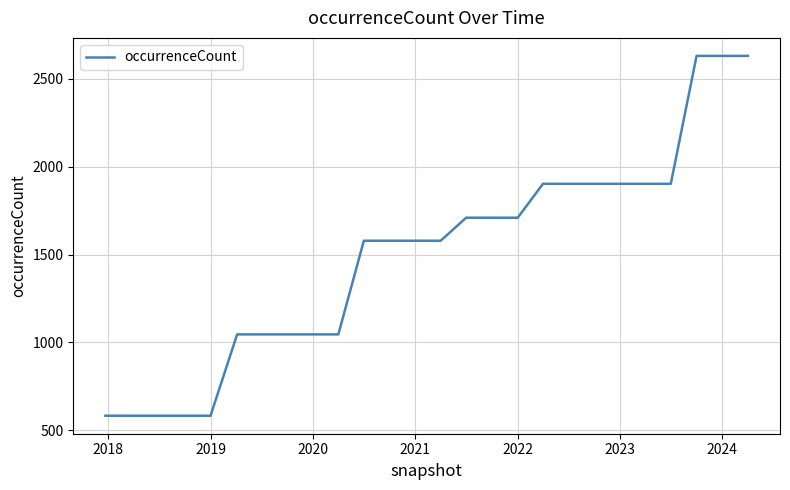

What is the minimum value shown in the chart?

583